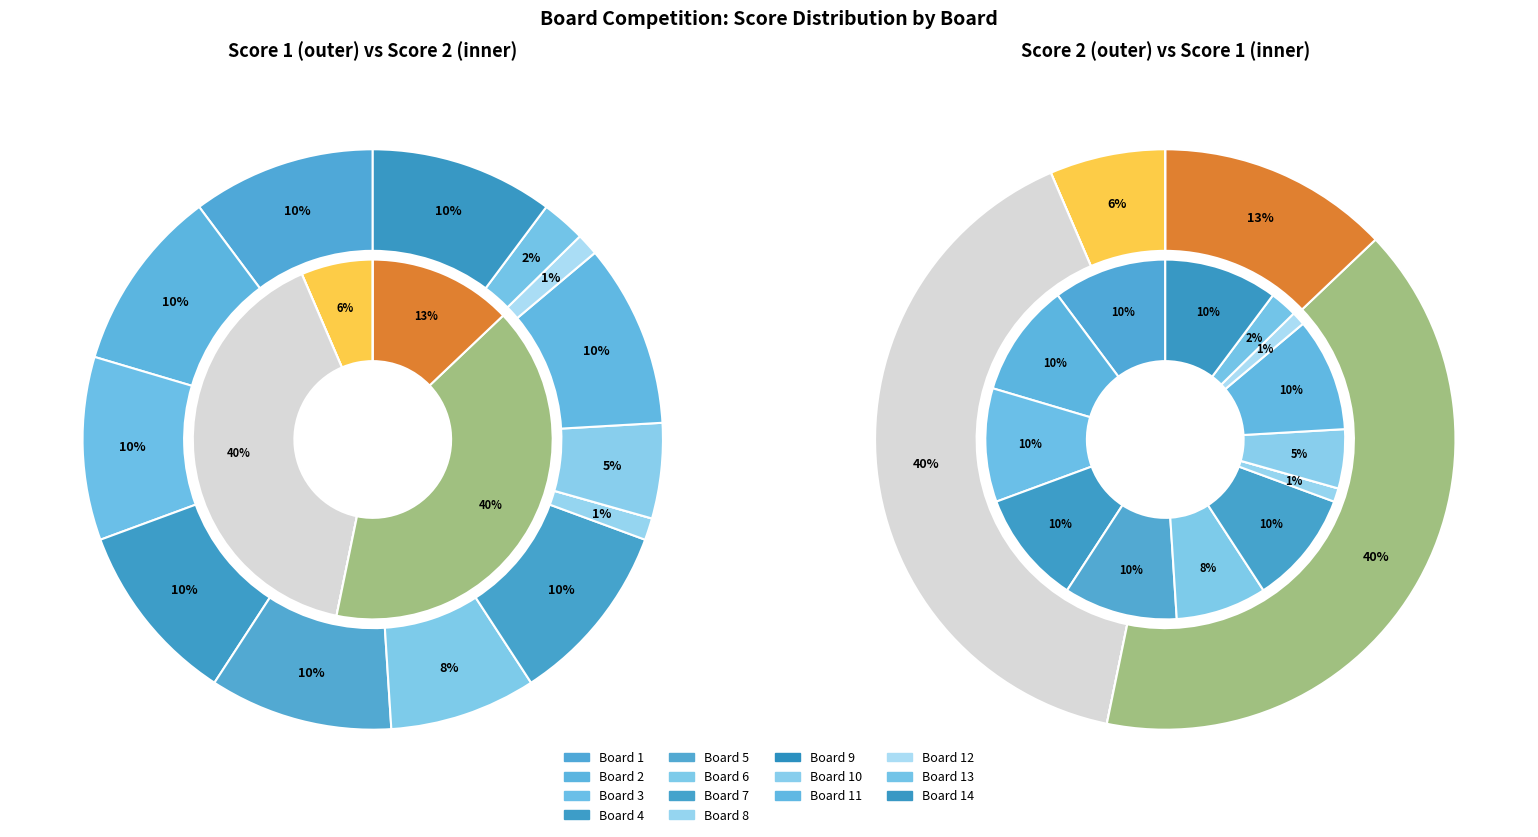

Combined, do Board 1 and Board 8 account for over 50%?

No